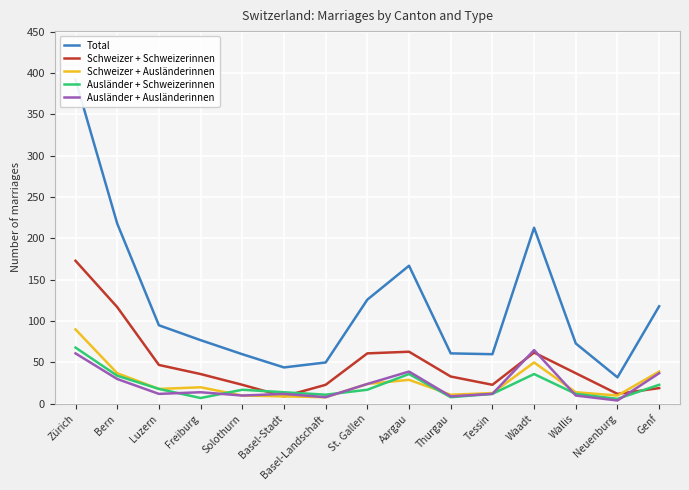

Does the chart display data point markers on the line(s)?

No